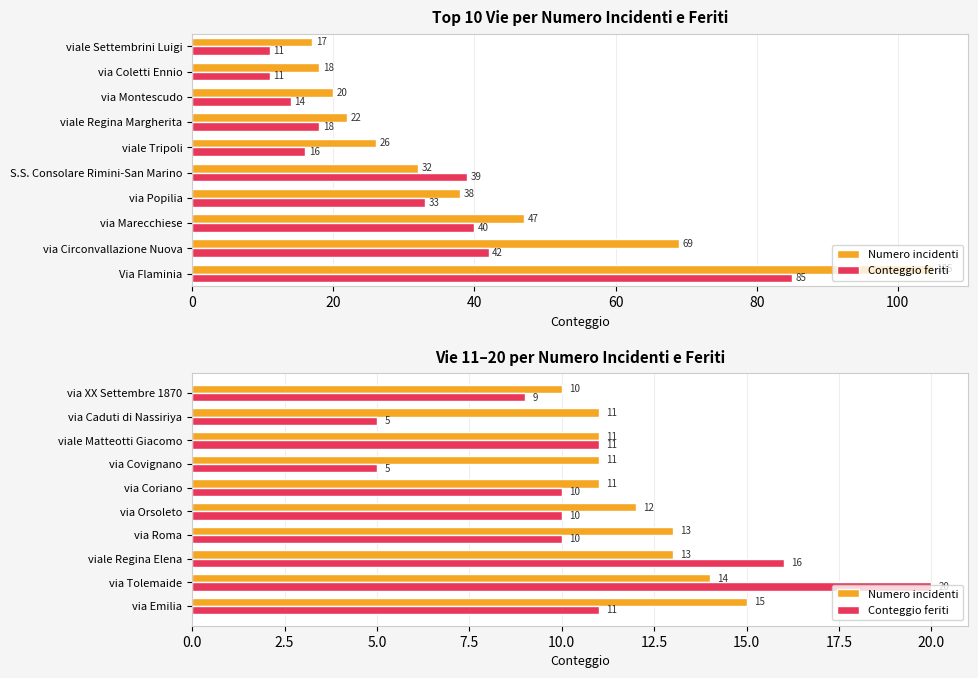

What is the difference between the second highest and second lowest values in the Conteggio feriti series?

11